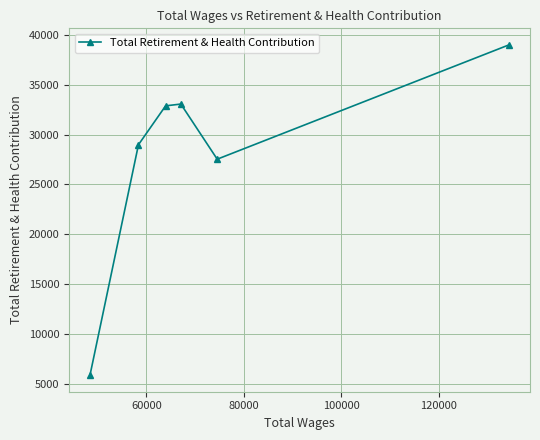

What is the difference between the second highest and second lowest values?

5531